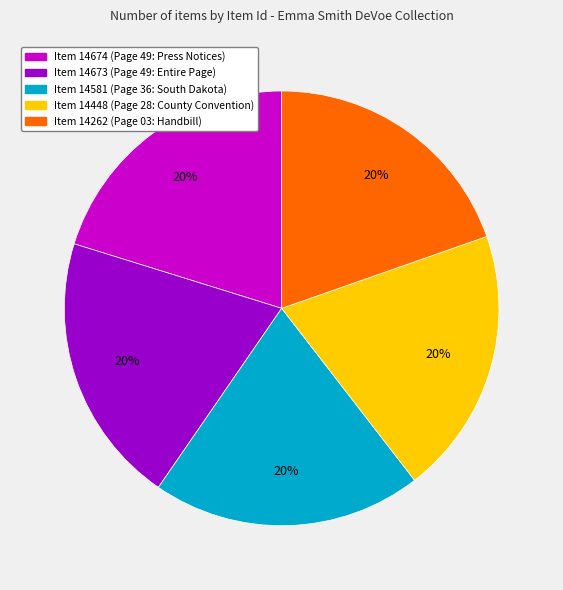

Does any single category account for the majority?

No